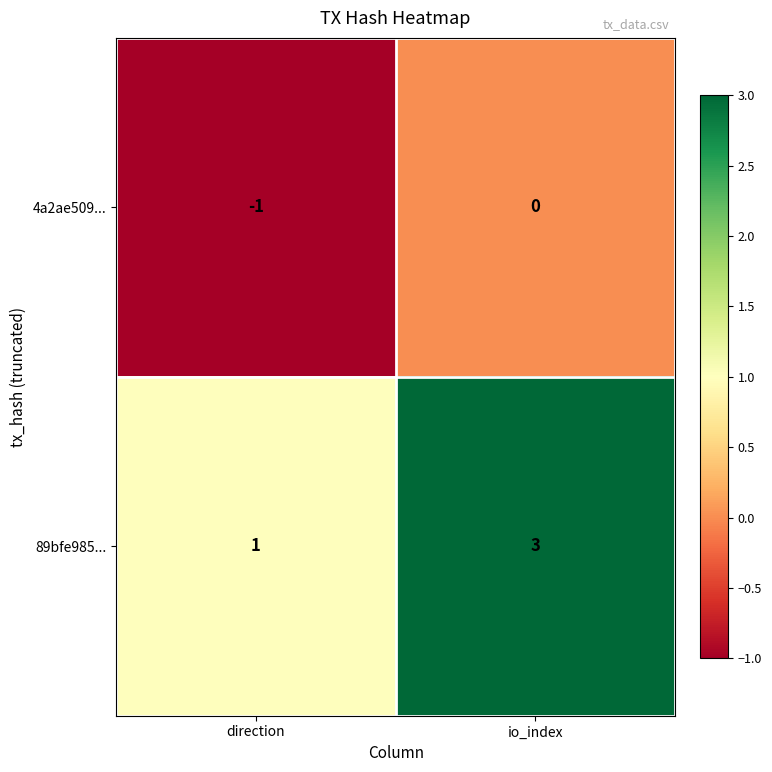

Is it true that 4a2ae509... equals 0 at io_index?

True